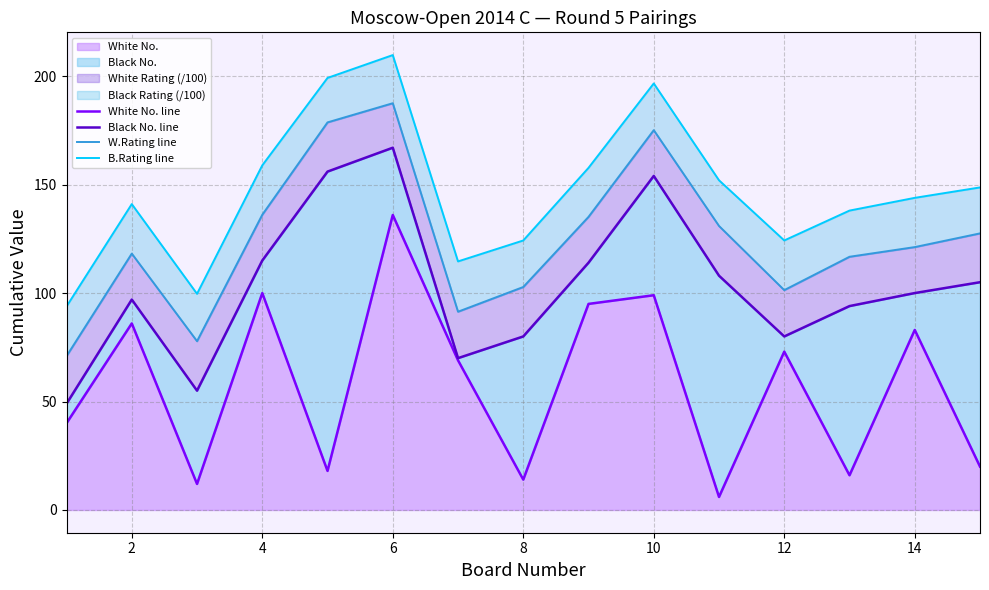

Which series has the largest total across all categories?

B.Rating line